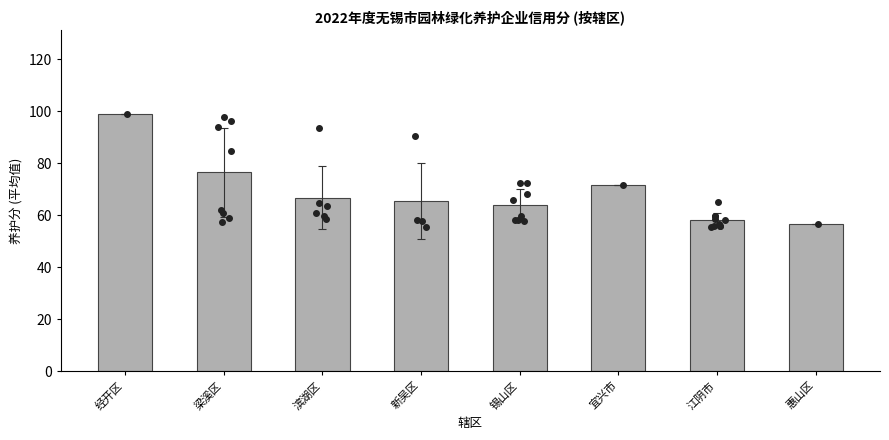

Which has a higher value, 江阴市 or 经开区?

经开区